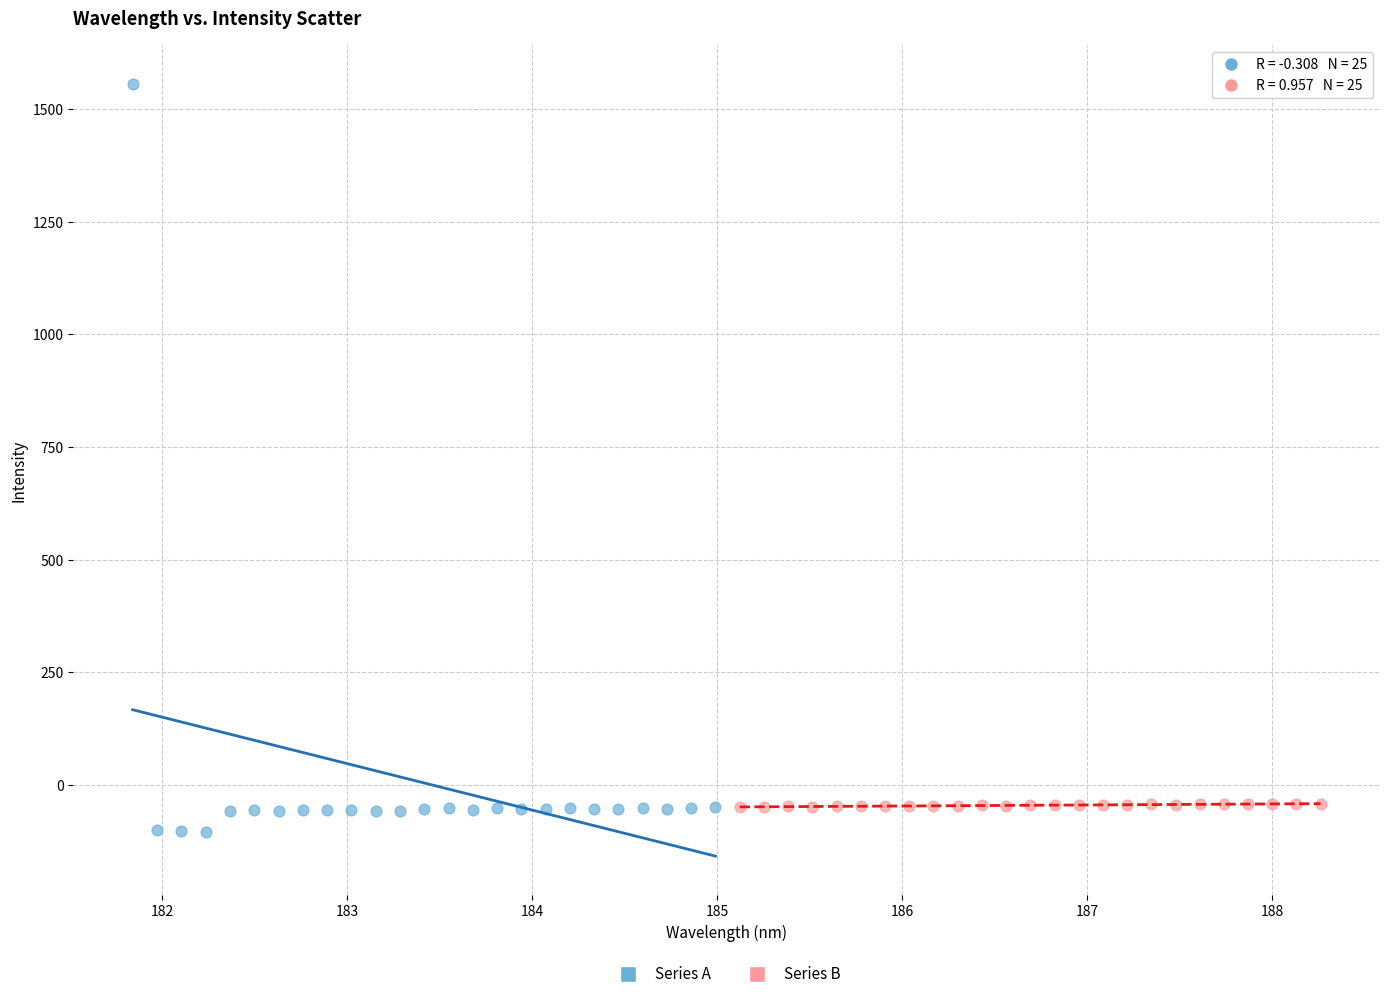

Which series reaches the maximum Y coordinate?

Series A